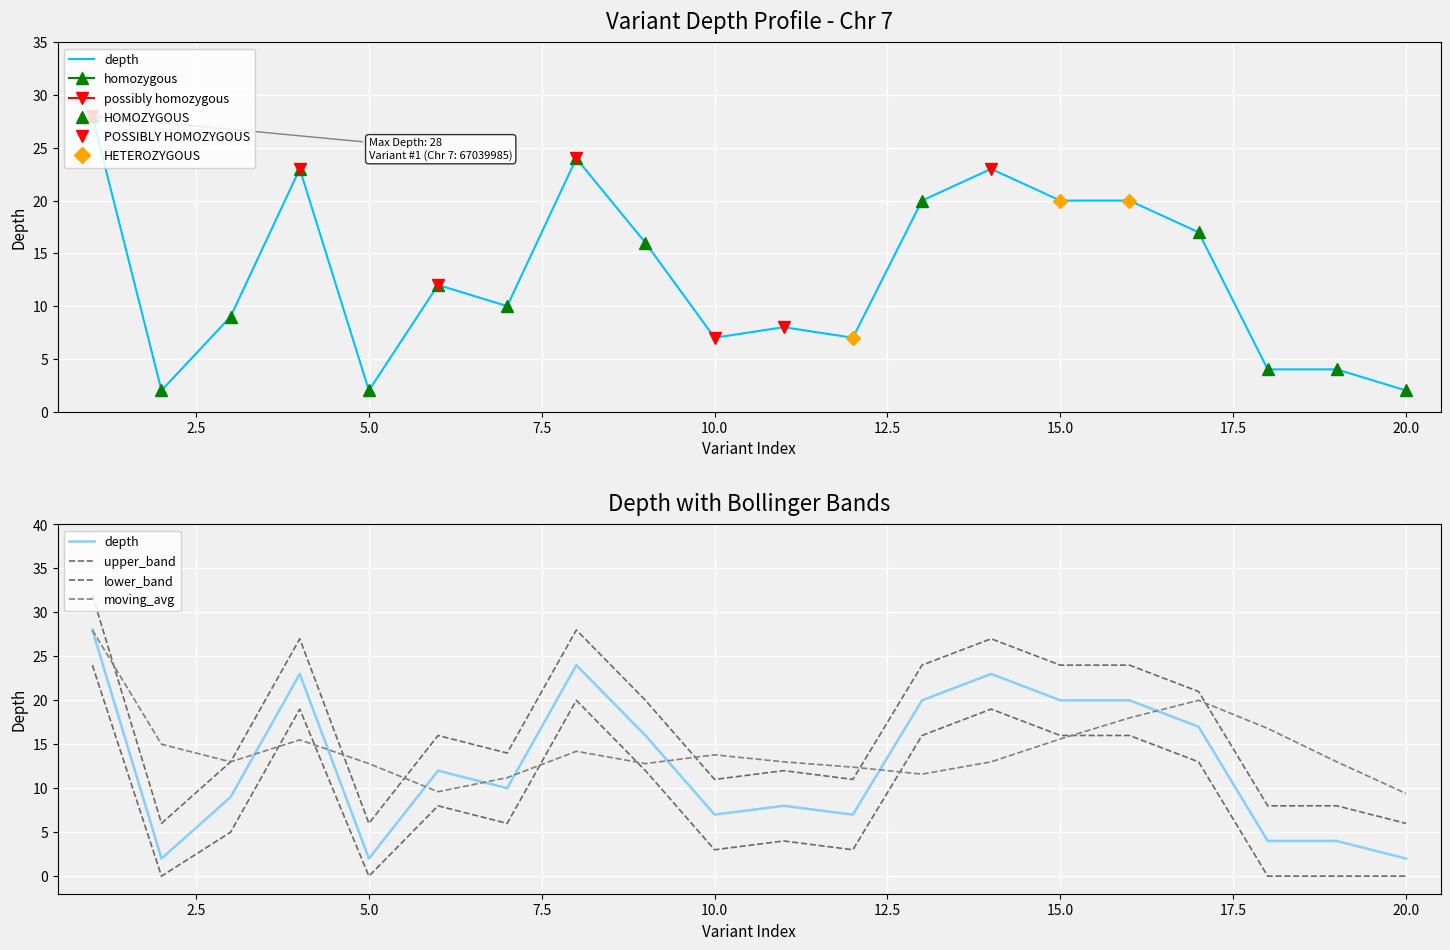

The lower_band series shows -9.6 at 2.5. True or false?

False